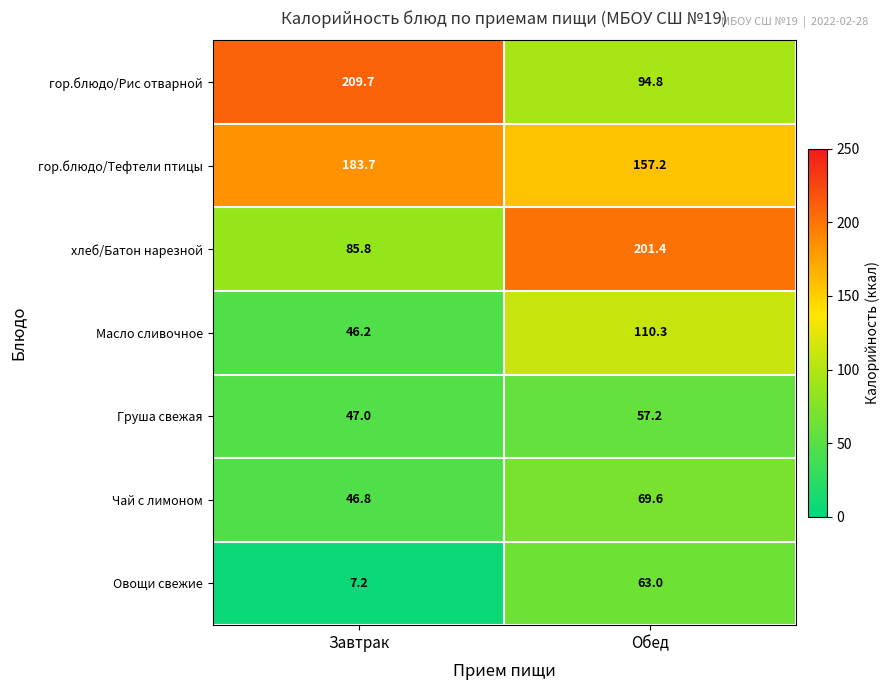

What value does the Груша свежая series have at Завтрак?

47.0